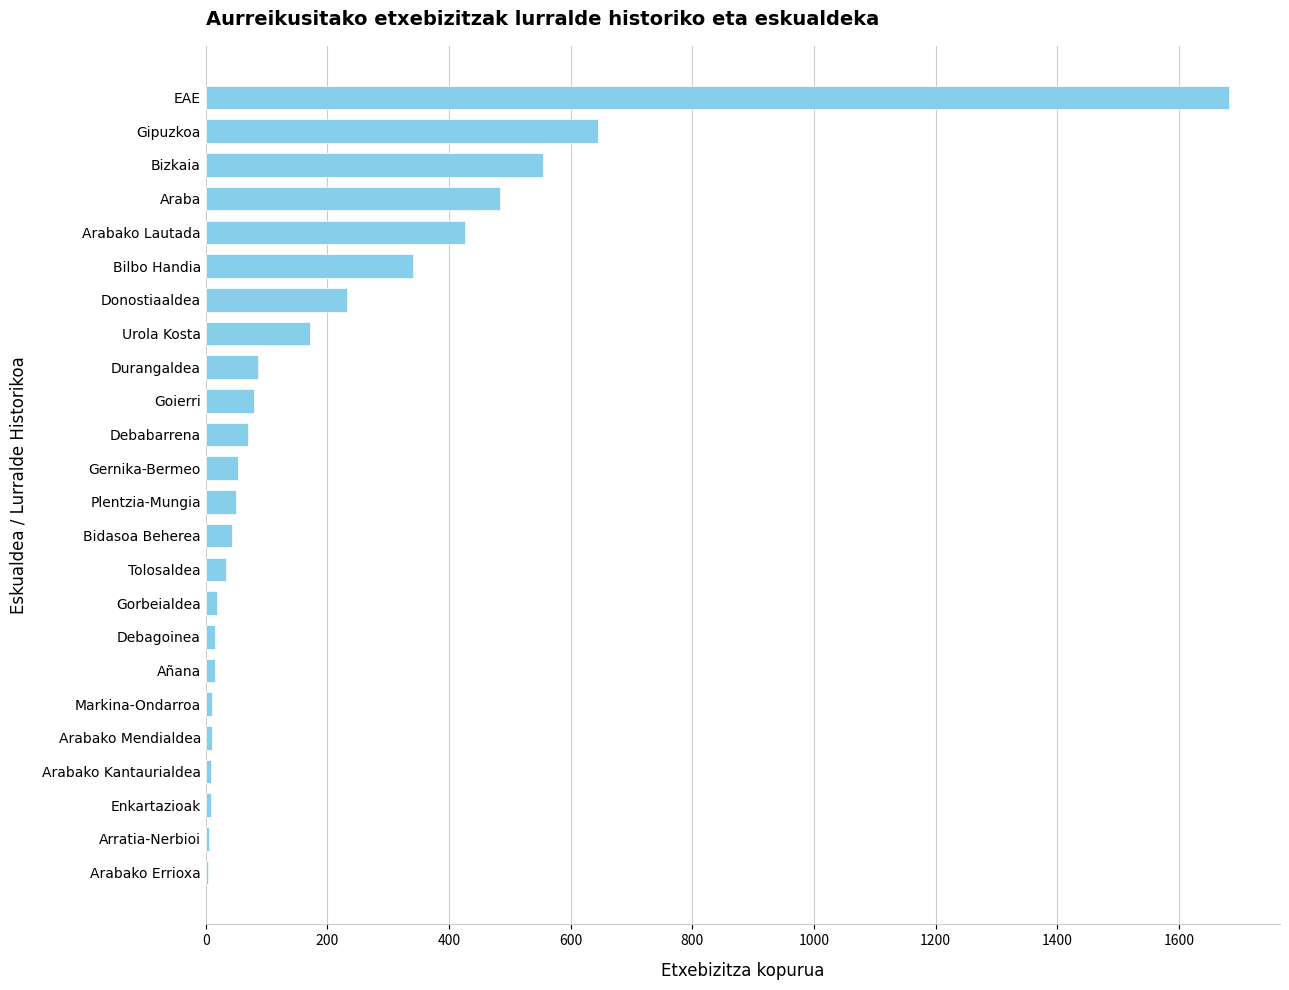

What is the change in value from Bizkaia to Gipuzkoa?

+91